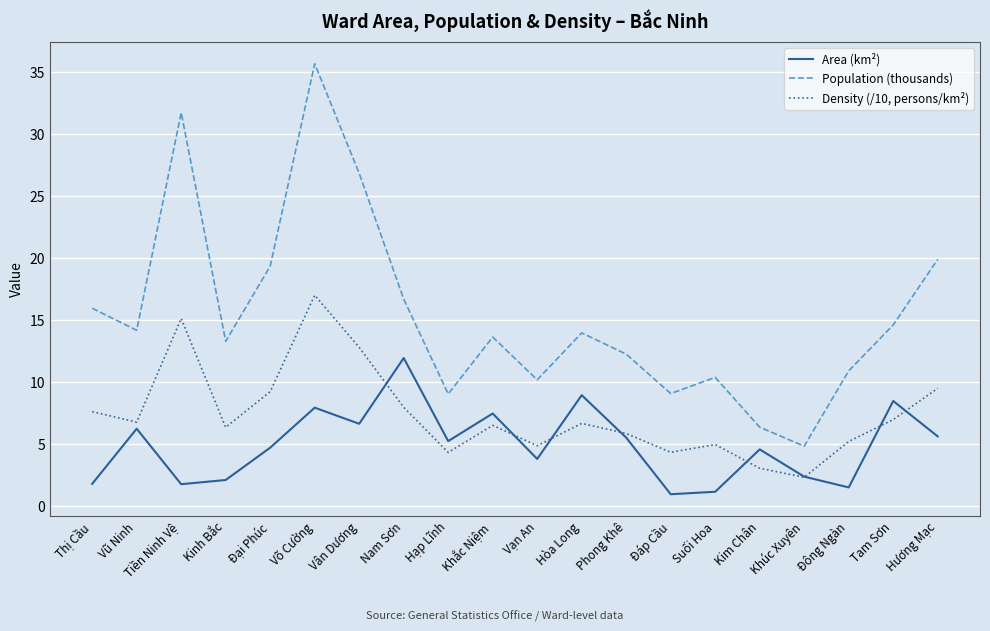

Read the Population (thousands) value at Vân Dương.

26.8